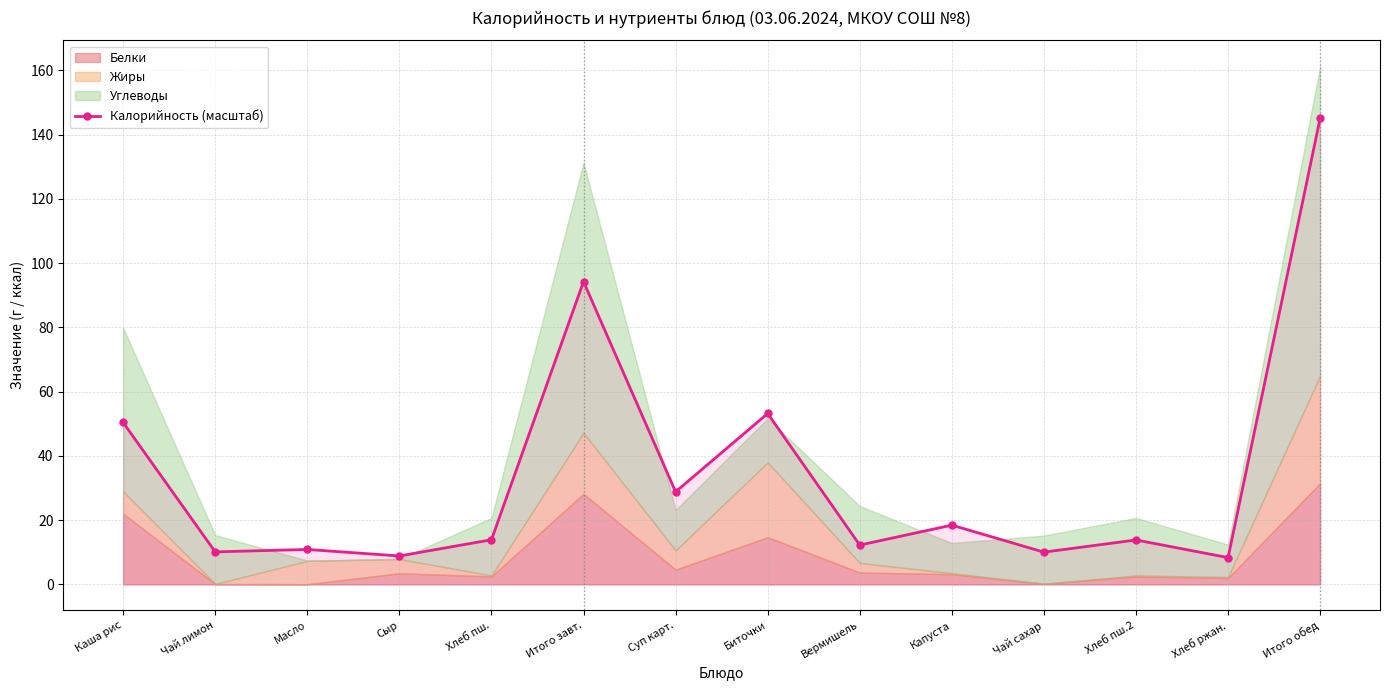

Reading right to left, what are all the values shown in this chart?

Итого обед=145.2	Хлеб ржан.=8.4	Хлеб пш.2=13.8	Чай сахар=10.1	Капуста=18.5	Вермишель=12.3	Биточки=53.2	Суп карт.=28.8	Итого завт.=94.3	Хлеб пш.=13.9	Сыр=8.9	Масло=10.9	Чай лимон=10.1	Каша рис=50.4